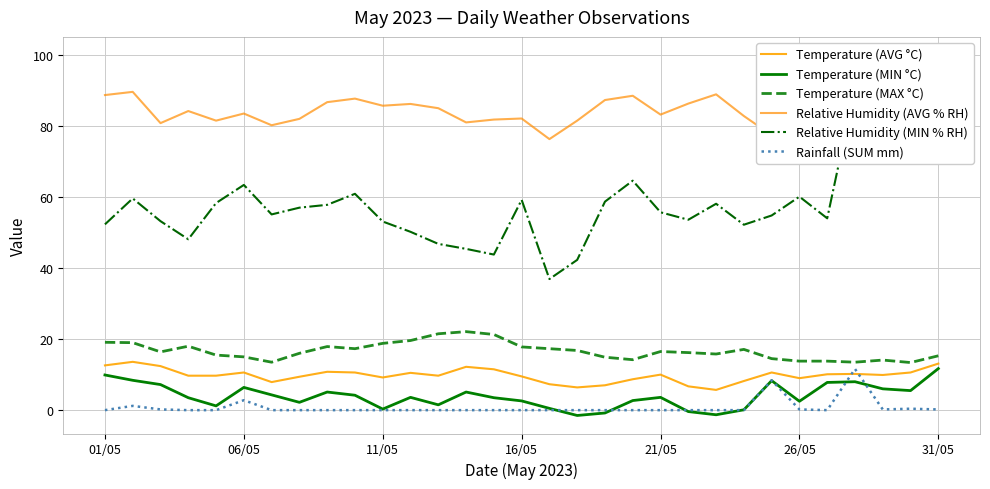

The value of Temperature (MAX °C) at 11/05 is 18.8. True or false?

True